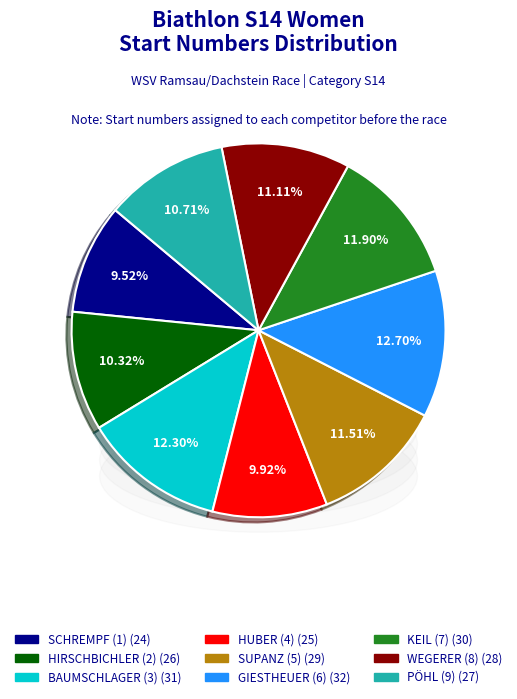

Approximately how many times larger is the value at HIRSCHBICHLER (2) compared to PÖHL (9)?

1.0